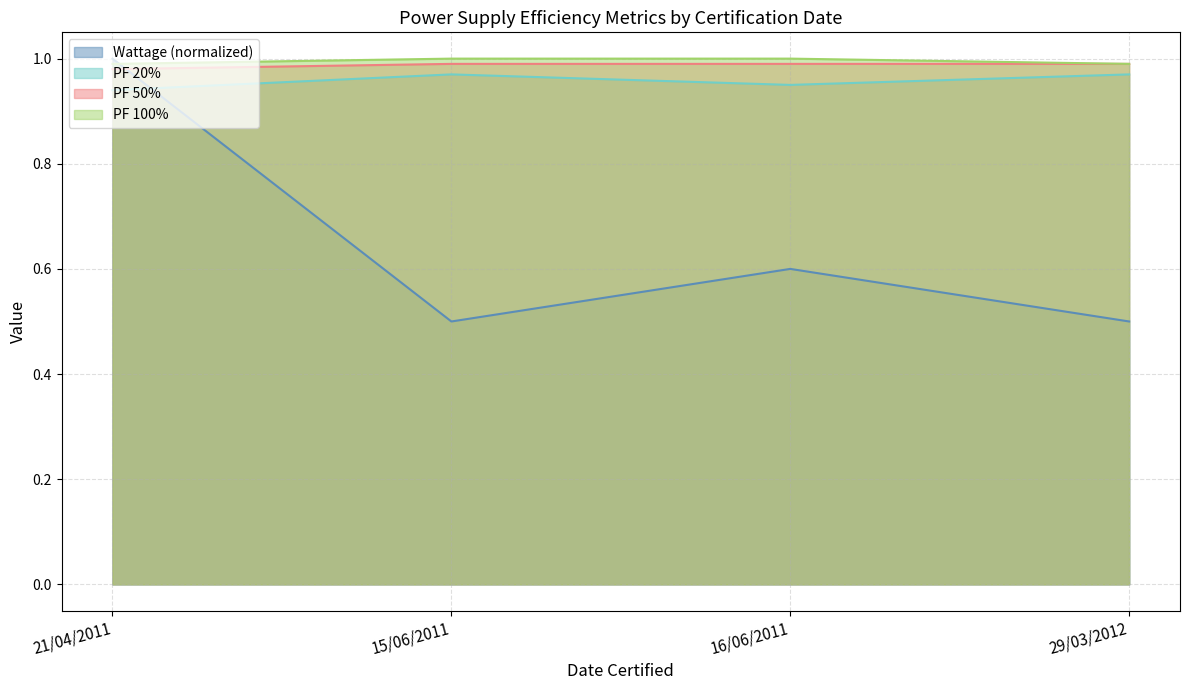

At which category is the sum across all series the highest?

21/04/2011